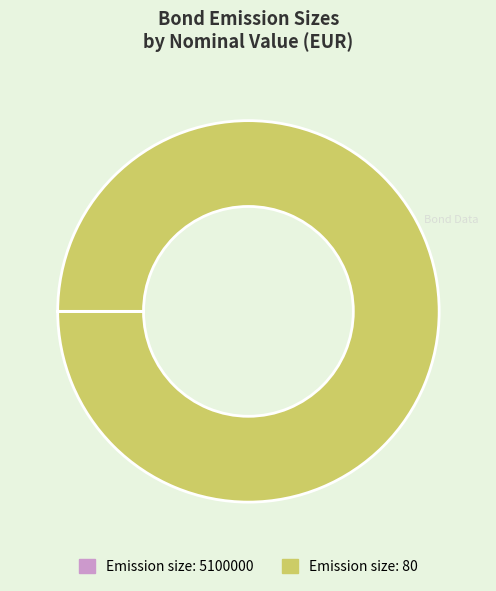

Is there any slice that represents more than half of the pie?

Yes